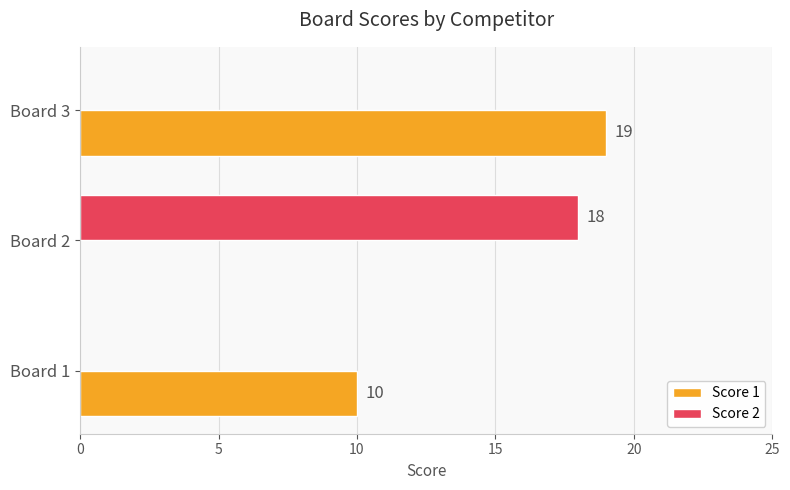

True or false: Score 1 has a value of 19 at Board 3.

True